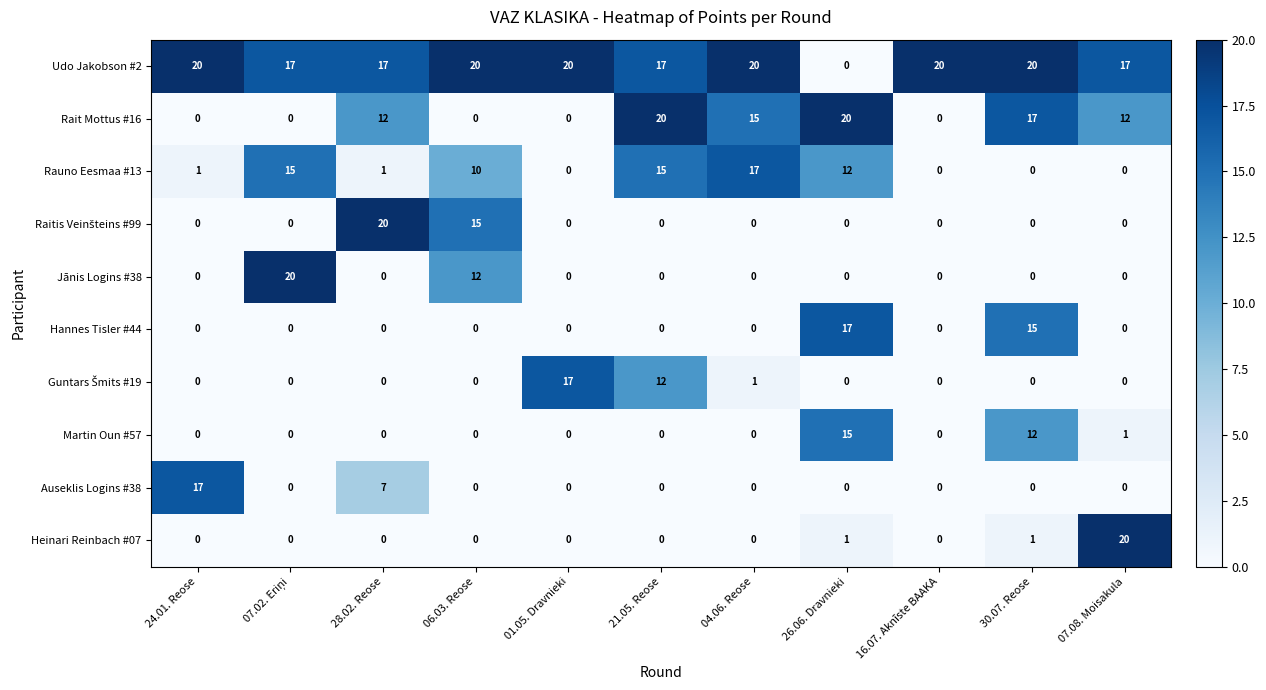

What is the sum of all Rait Mottus #16 values?

96